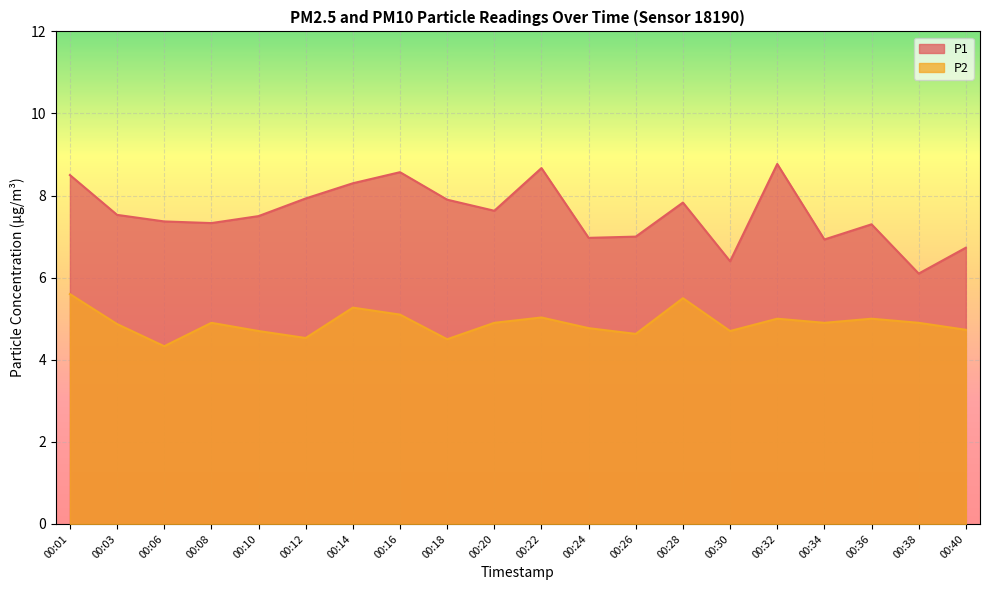

What value does the P1 series have at 00:18?

7.9